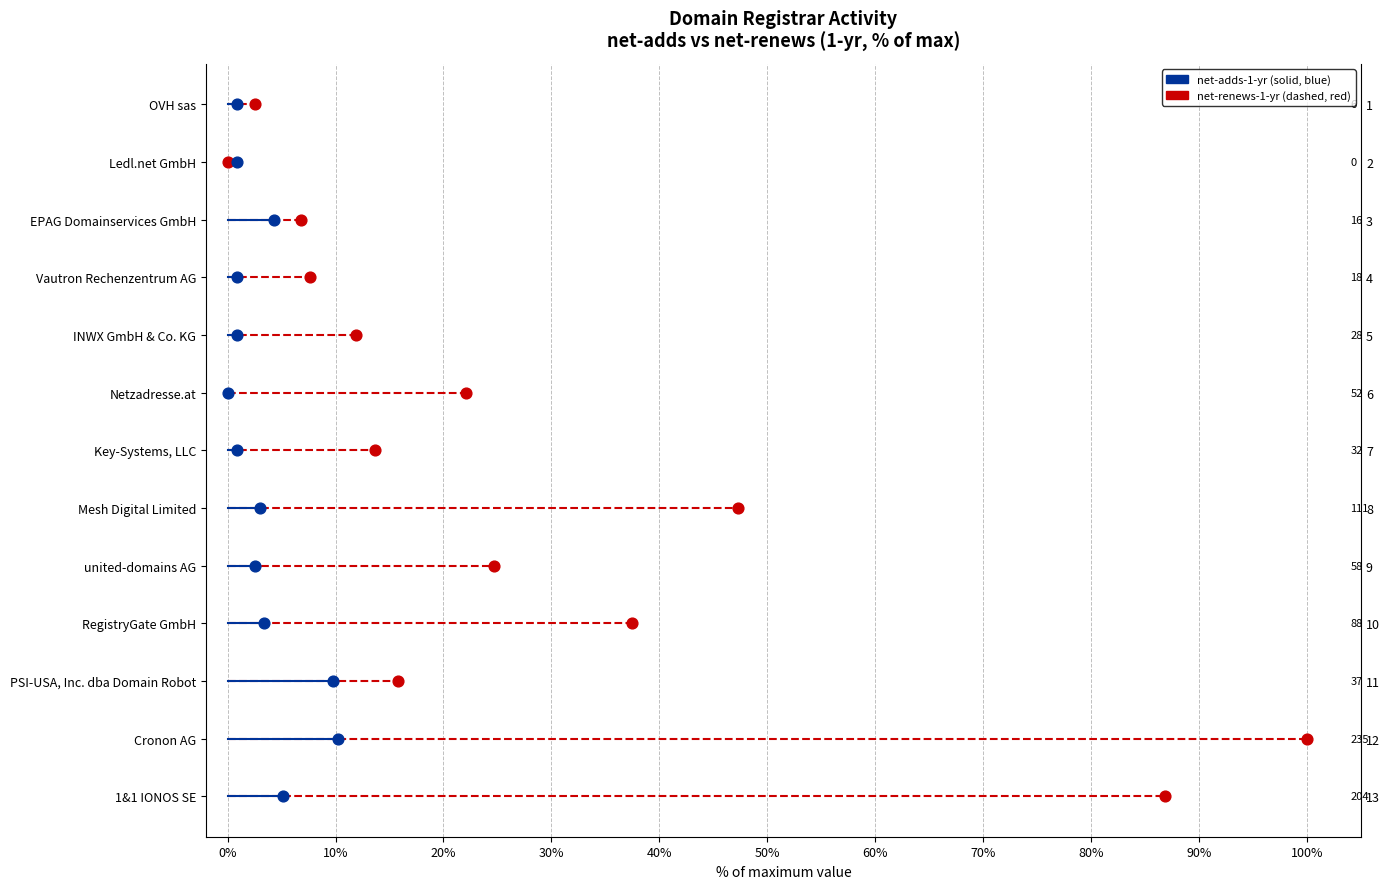

What are all the series names shown in the legend?

net-renews-1-yr, net-adds-1-yr